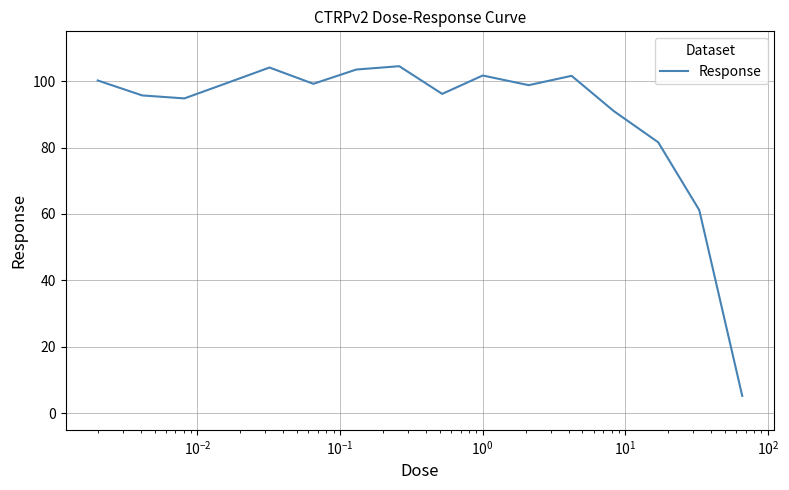

What is the difference between the maximum and minimum values?

99.3